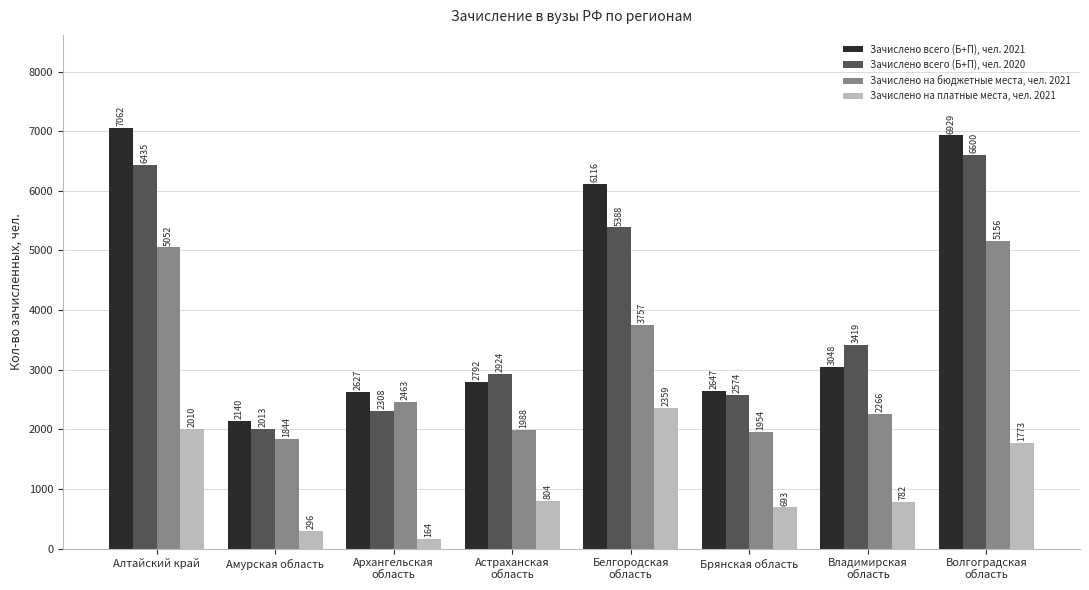

Which series has the largest range (max minus min)?

Зачислено всего (Б+П), чел. 2021